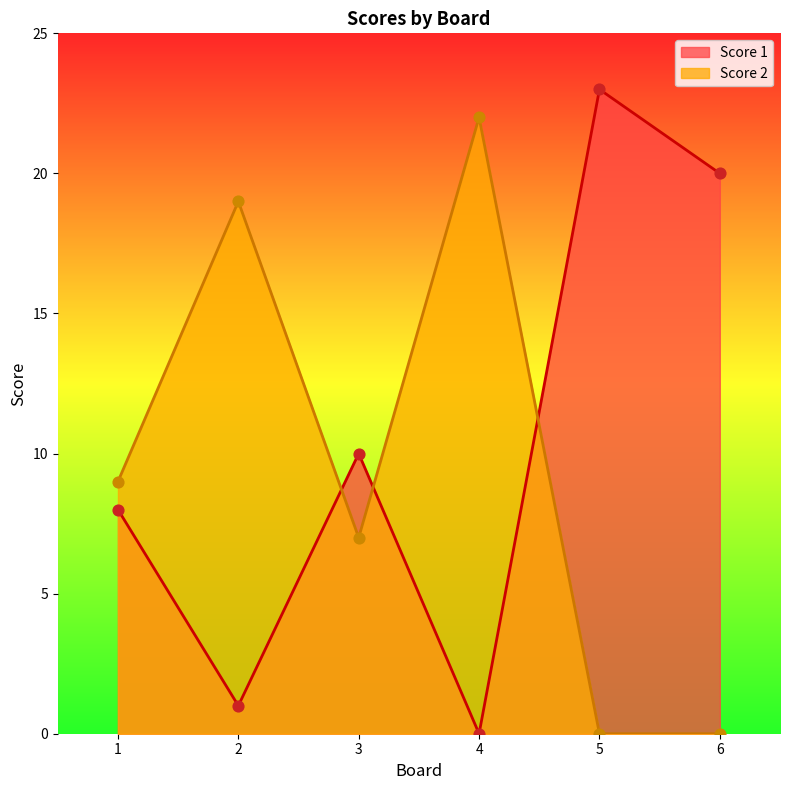

What are all the series names shown in the legend?

Score 1, Score 2